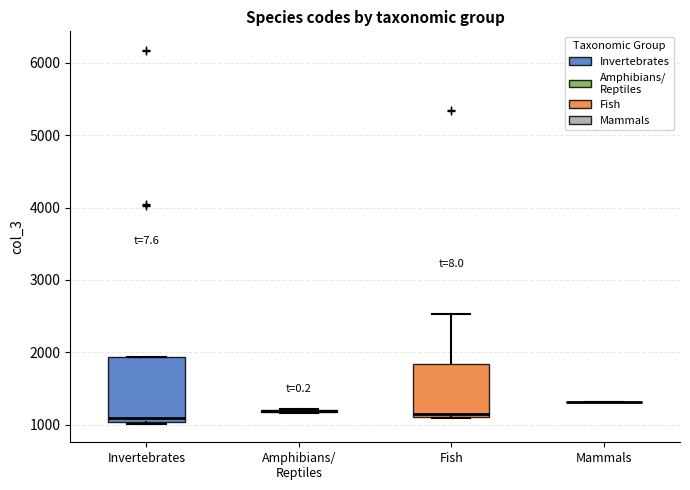

Reading left to right, transcribe this box plot: for each box, give where its median line is, the range the box spans, and where its two whiskers end, as read against the y-axis. The values are not printed on the chart, so give them approximately, as read against the axis.

Invertebrates: median 1100, box 1000 to 1900, whiskers 1000 to 1900
Amphibians/ Reptiles: box collapsed to a line at 1200, whiskers 1200 to 1200
Fish: median 1100 (just above the box's lower edge), box 1100 to 1800, whiskers 1100 to 2500
Mammals: box collapsed to a line at 1300, whiskers 1300 to 1300